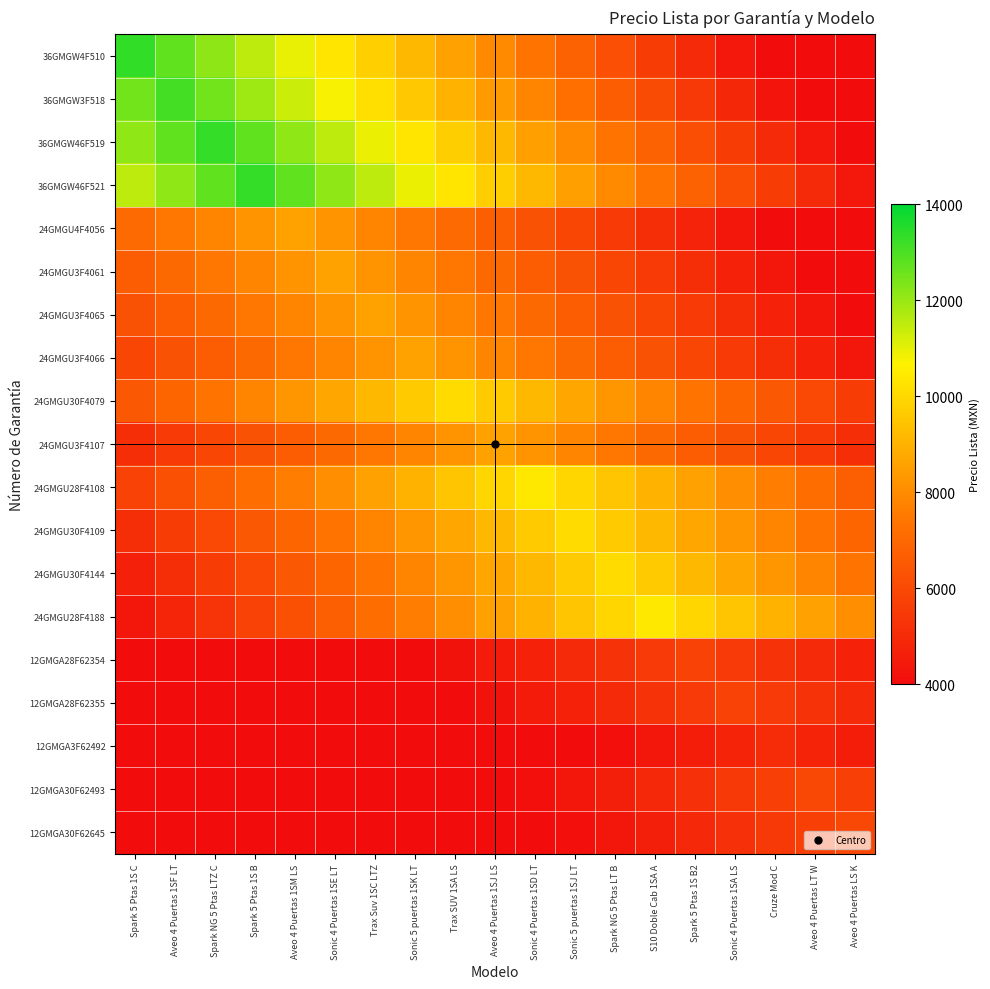

Which has a higher value, Aveo 4 Puertas LS K or Spark NG 5 Ptas LTZ C?

Spark NG 5 Ptas LTZ C